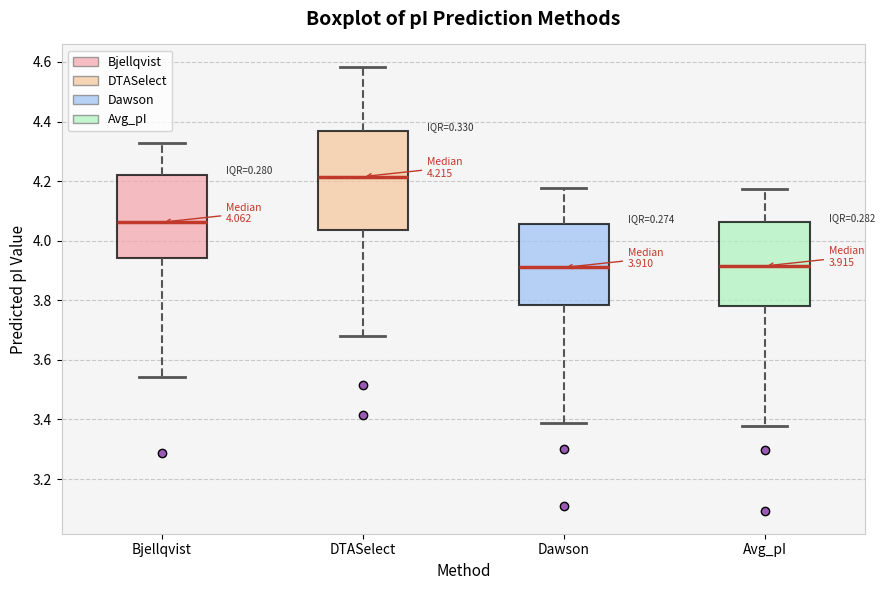

Which box has the highest median line?

DTASelect